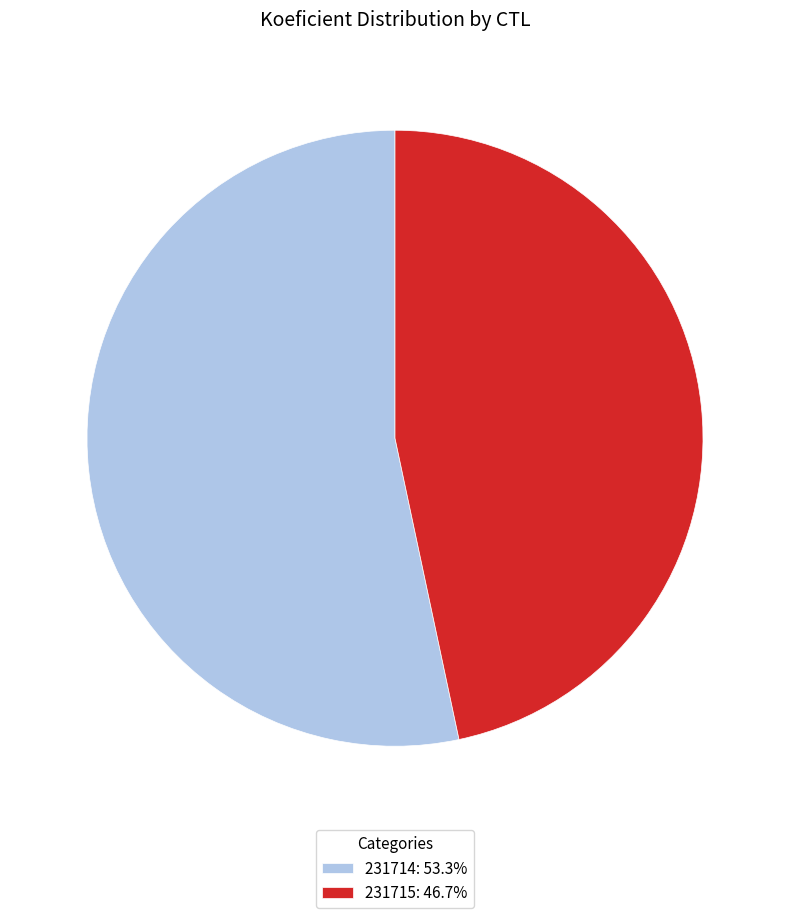

Do 231715: 46.7% and 231714: 53.3% together represent more than half of the pie?

Yes